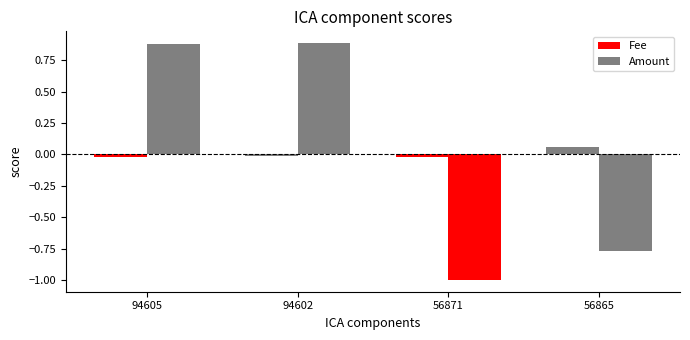

How many bars are there in total?

8